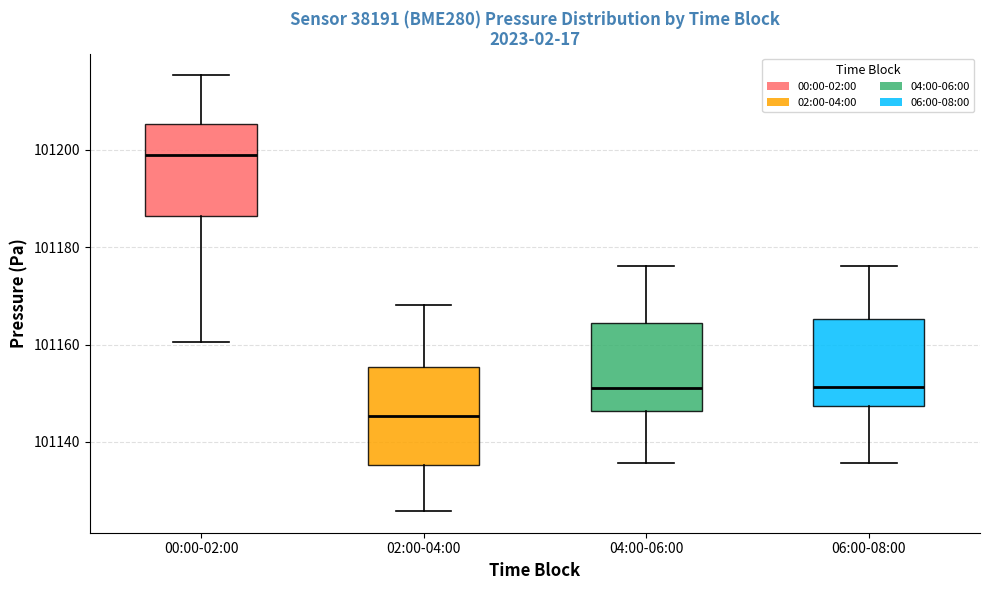

Which box's median line is the lowest?

02:00-04:00